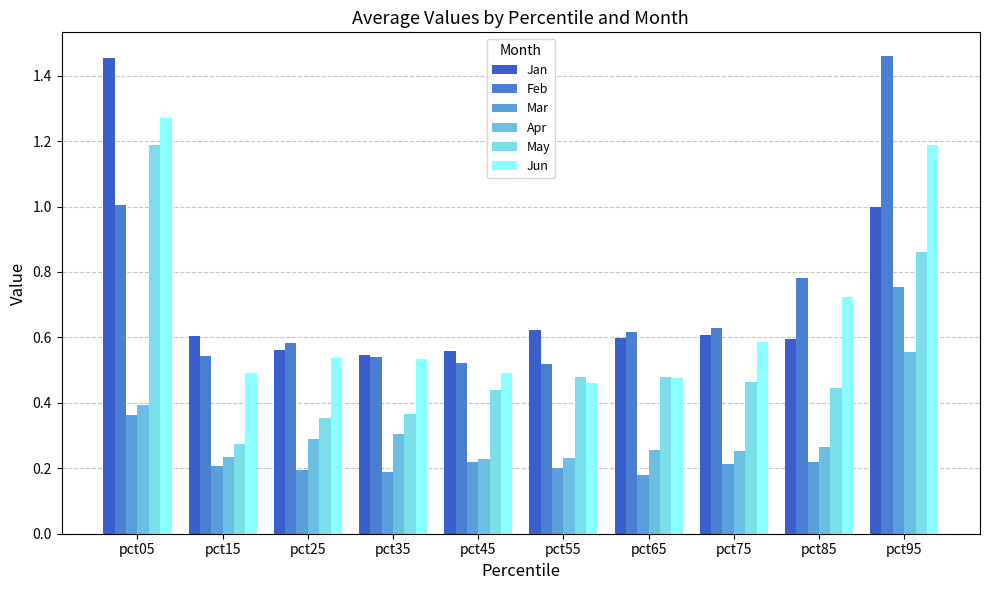

What is the value of the Mar bar at the 8th from the left?

0.2